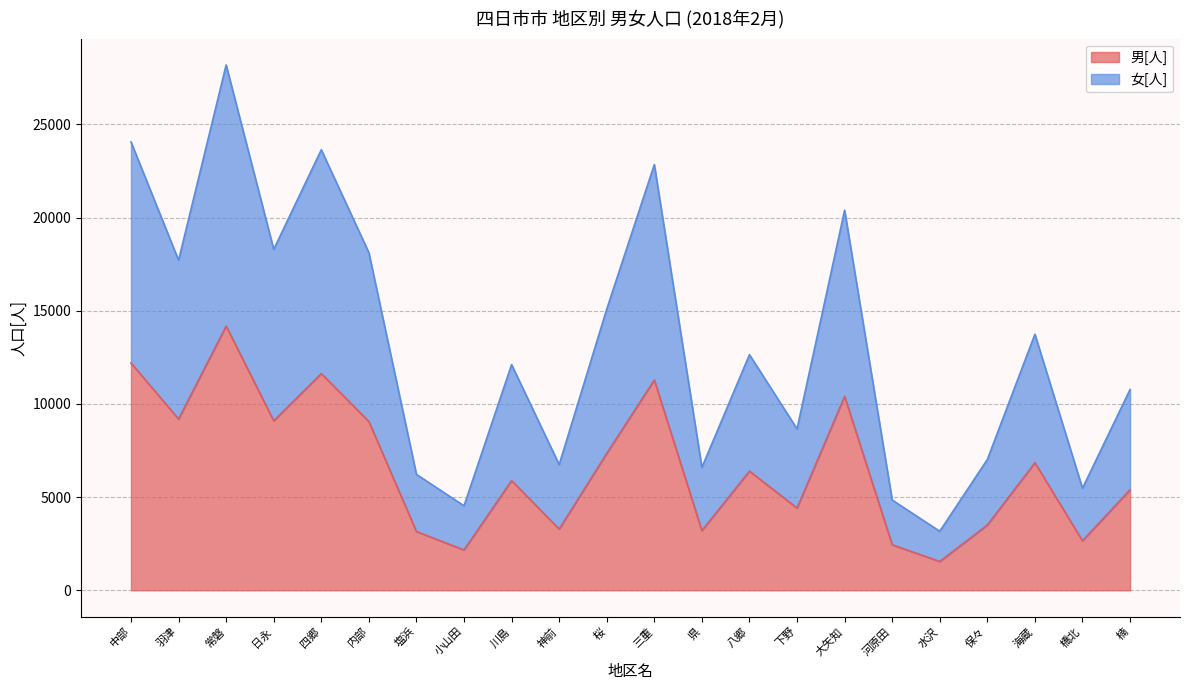

True or false: 男[人] and 女[人] cross at least once.

False